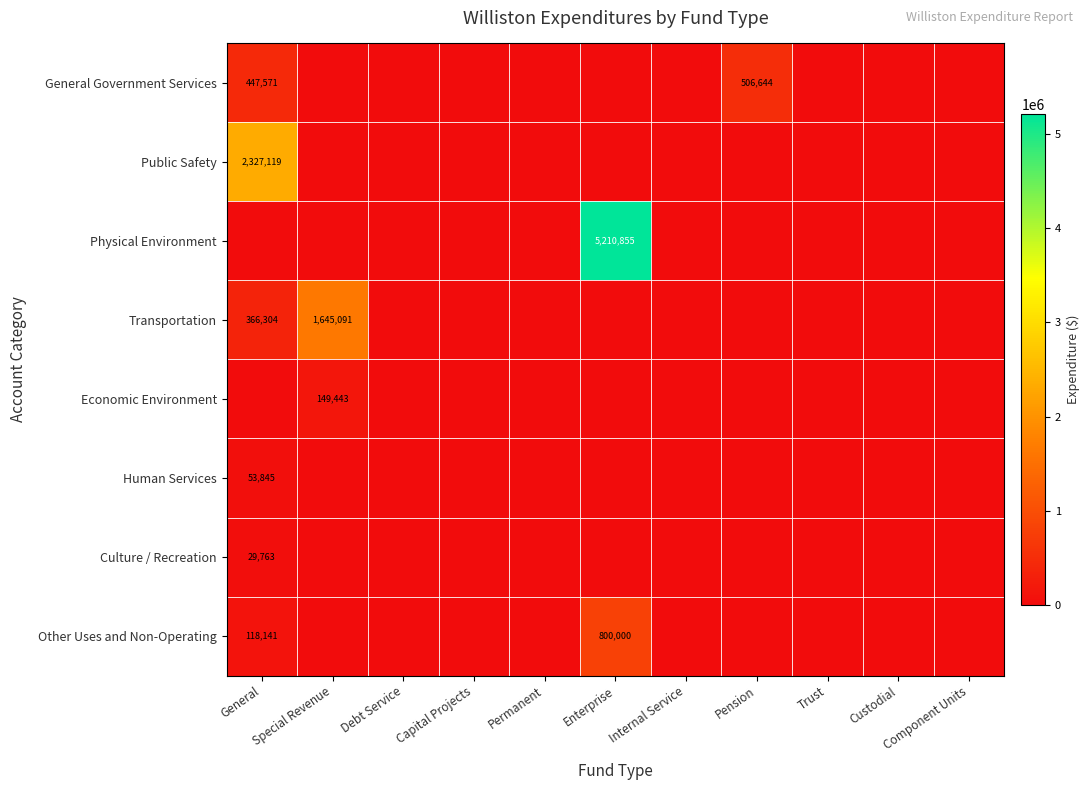

The Physical Environment series shows 3631390 at Enterprise. True or false?

False